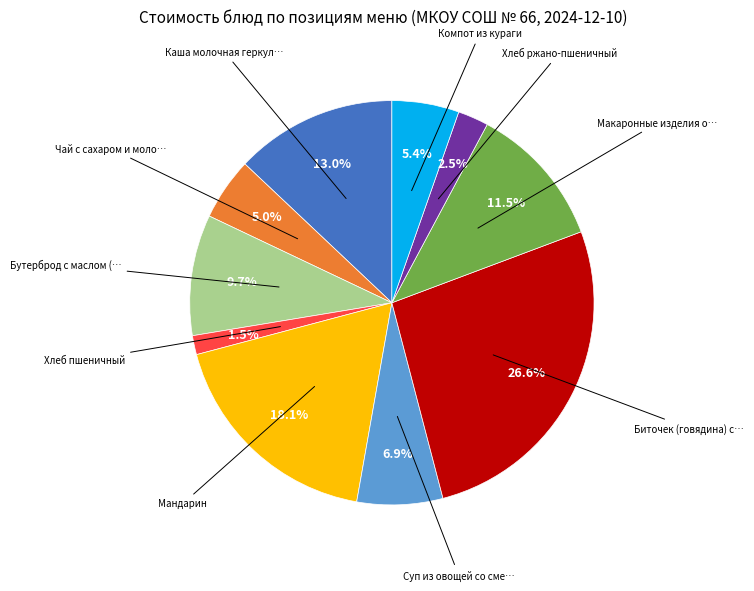

To the nearest percent, what is the average slice percentage?

10%